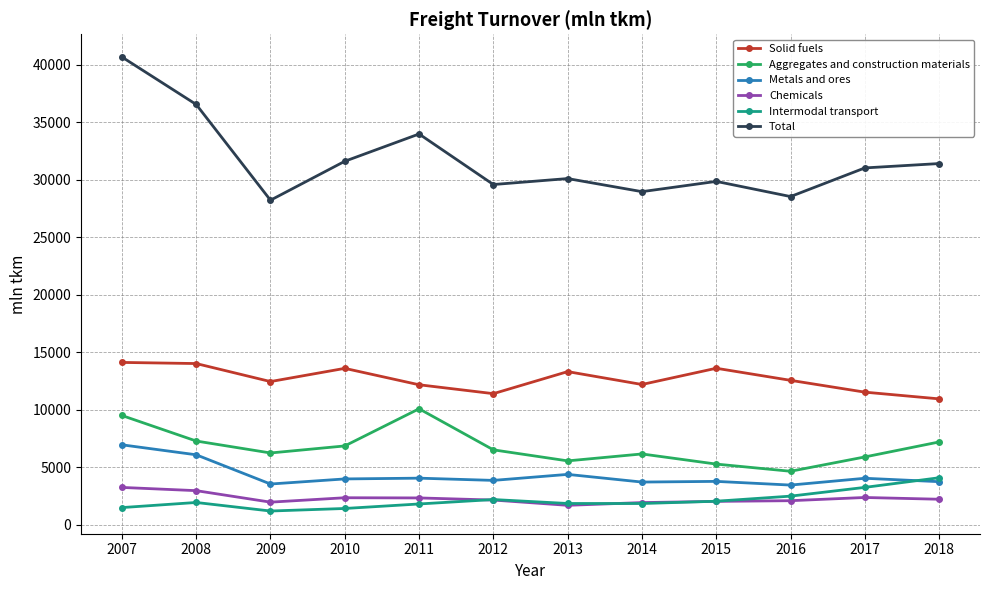

True or false: Intermodal transport and Solid fuels cross at least once.

False